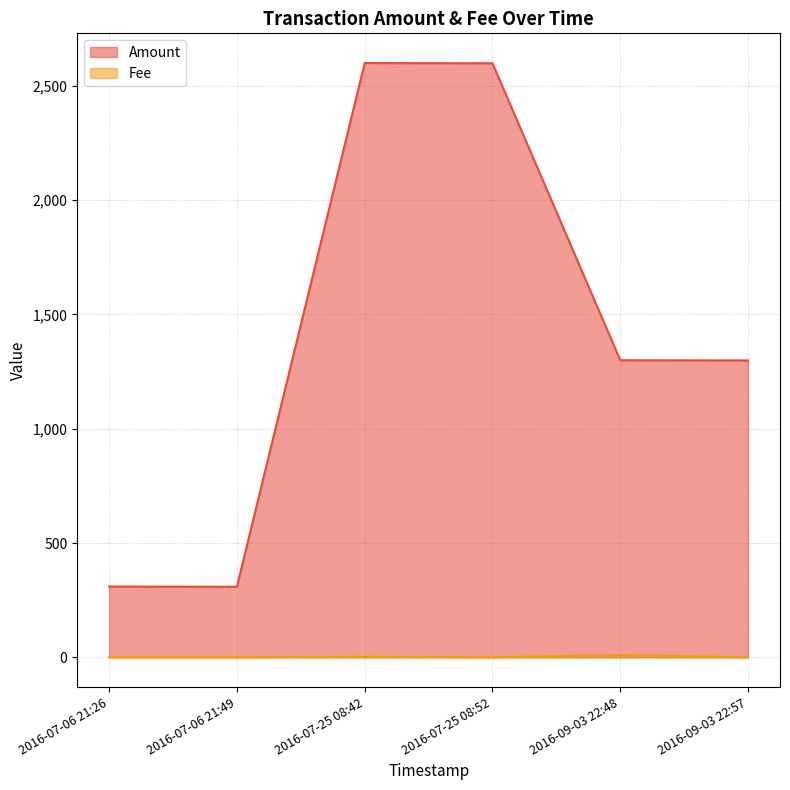

At which category does Fee reach its first local peak?

2016-07-25 08:42